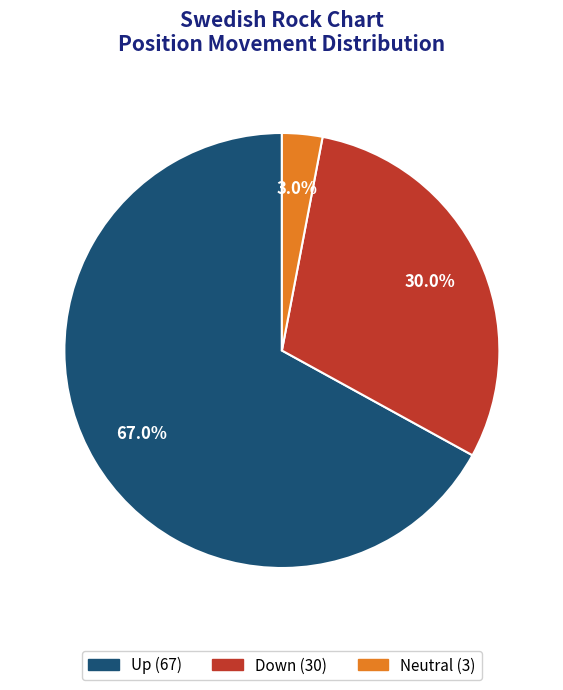

Does any single category account for the majority?

Yes